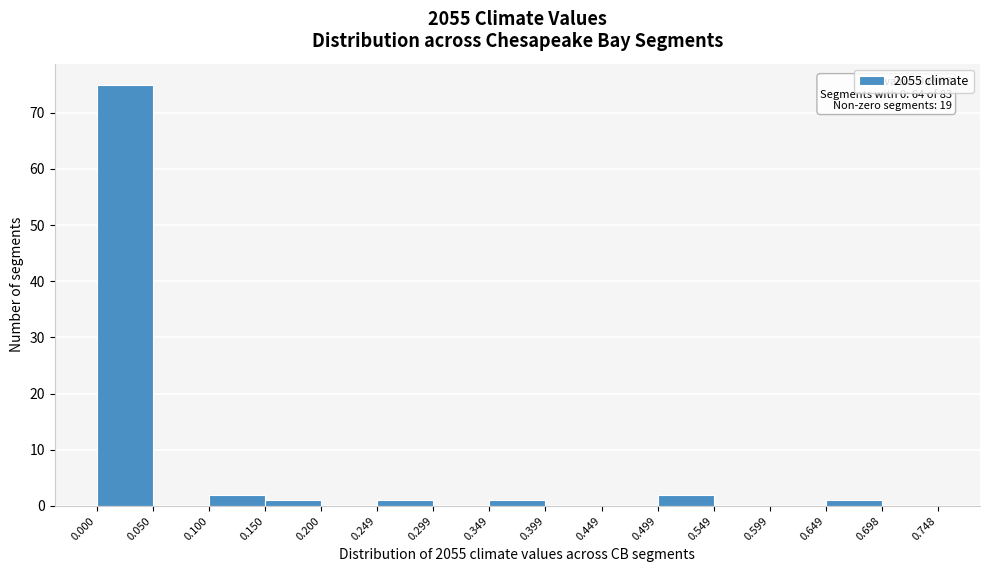

Over which range of the x-axis is the bar tallest?

0.000 to 0.050